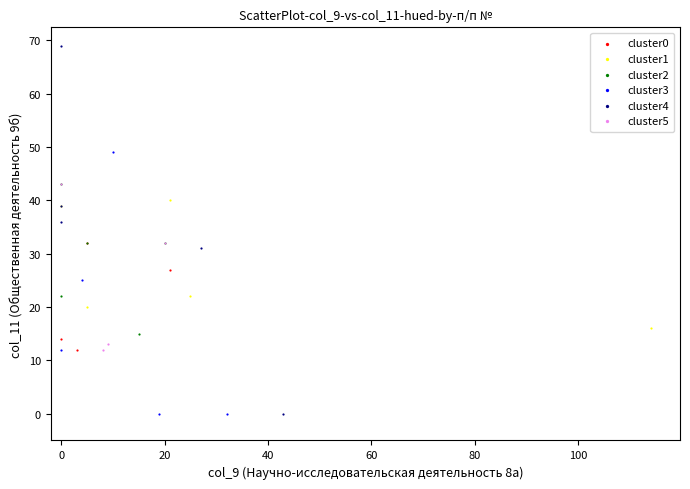

Which series has the widest spread of Y values?

cluster4